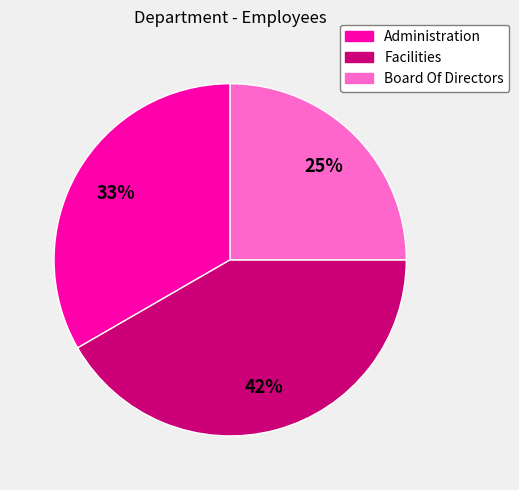

True or false: Board Of Directors accounts for 30% of the total.

False